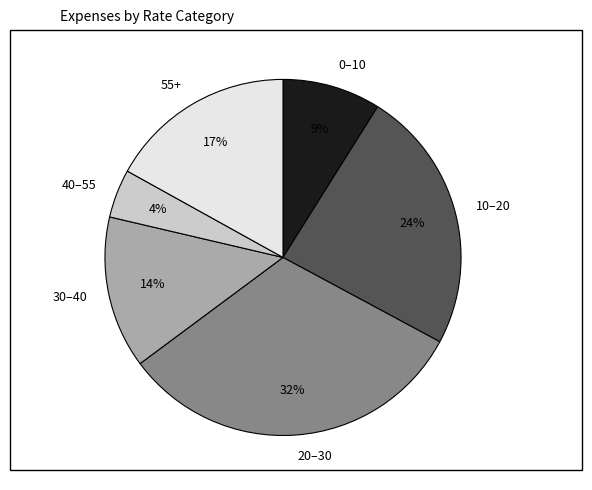

Between 20–30 and 40–55, which is larger?

20–30